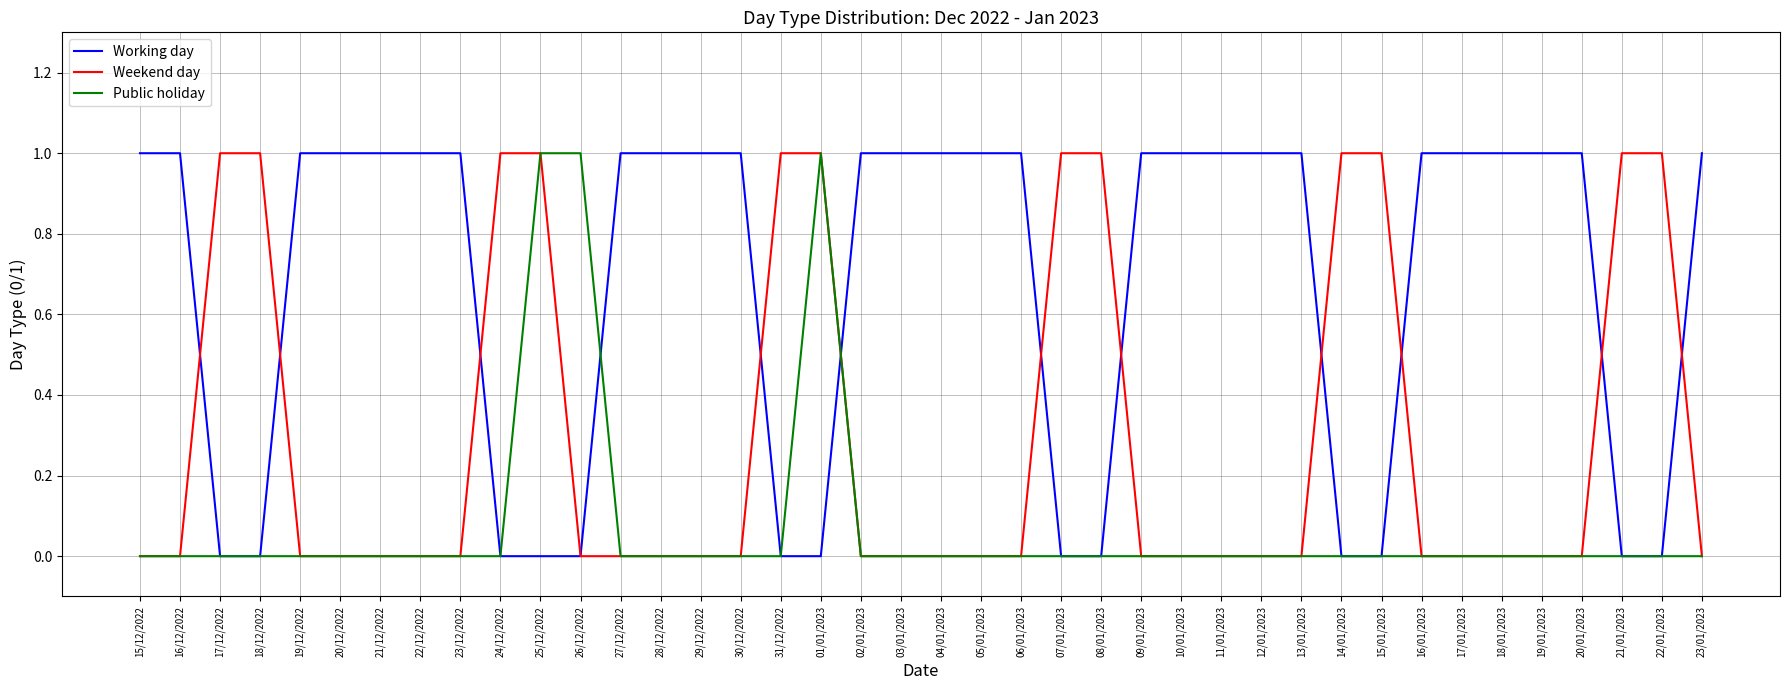

How many Working day values are between 0 and 1?

40